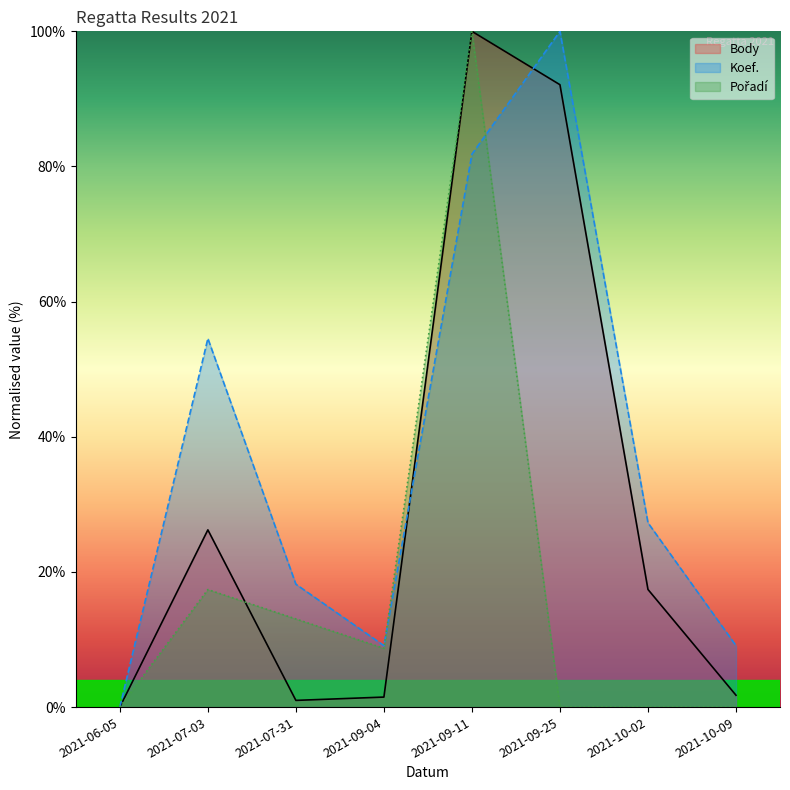

At how many categories does at least one series exceed 58?

2